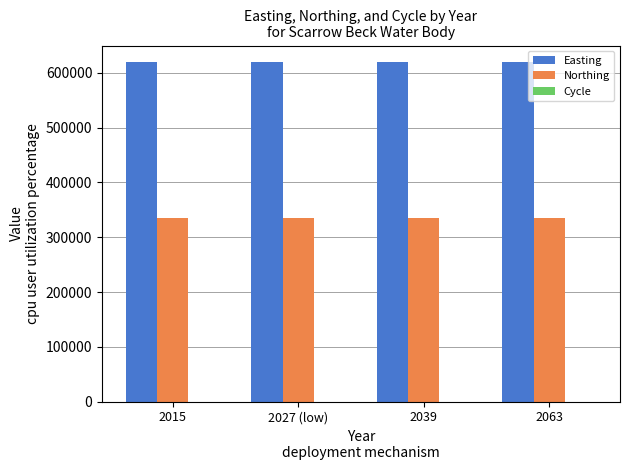

What is the maximum value shown in the chart?

619176